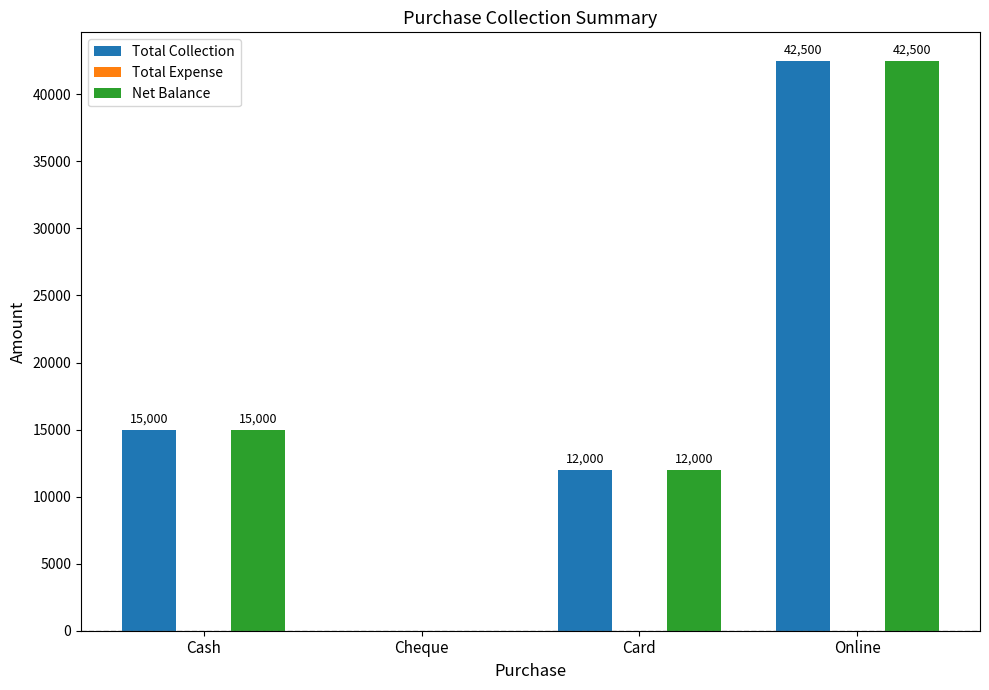

At which label is Net Balance closest to 21250?

Cash